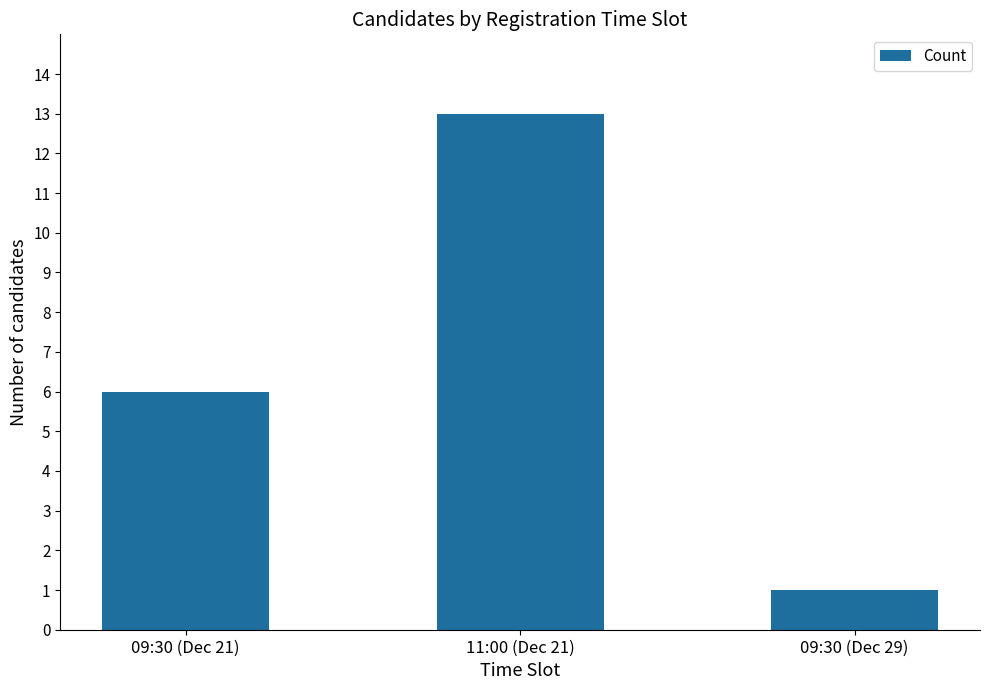

What is the change in value from 09:30 (Dec 21) to 09:30 (Dec 29)?

-5